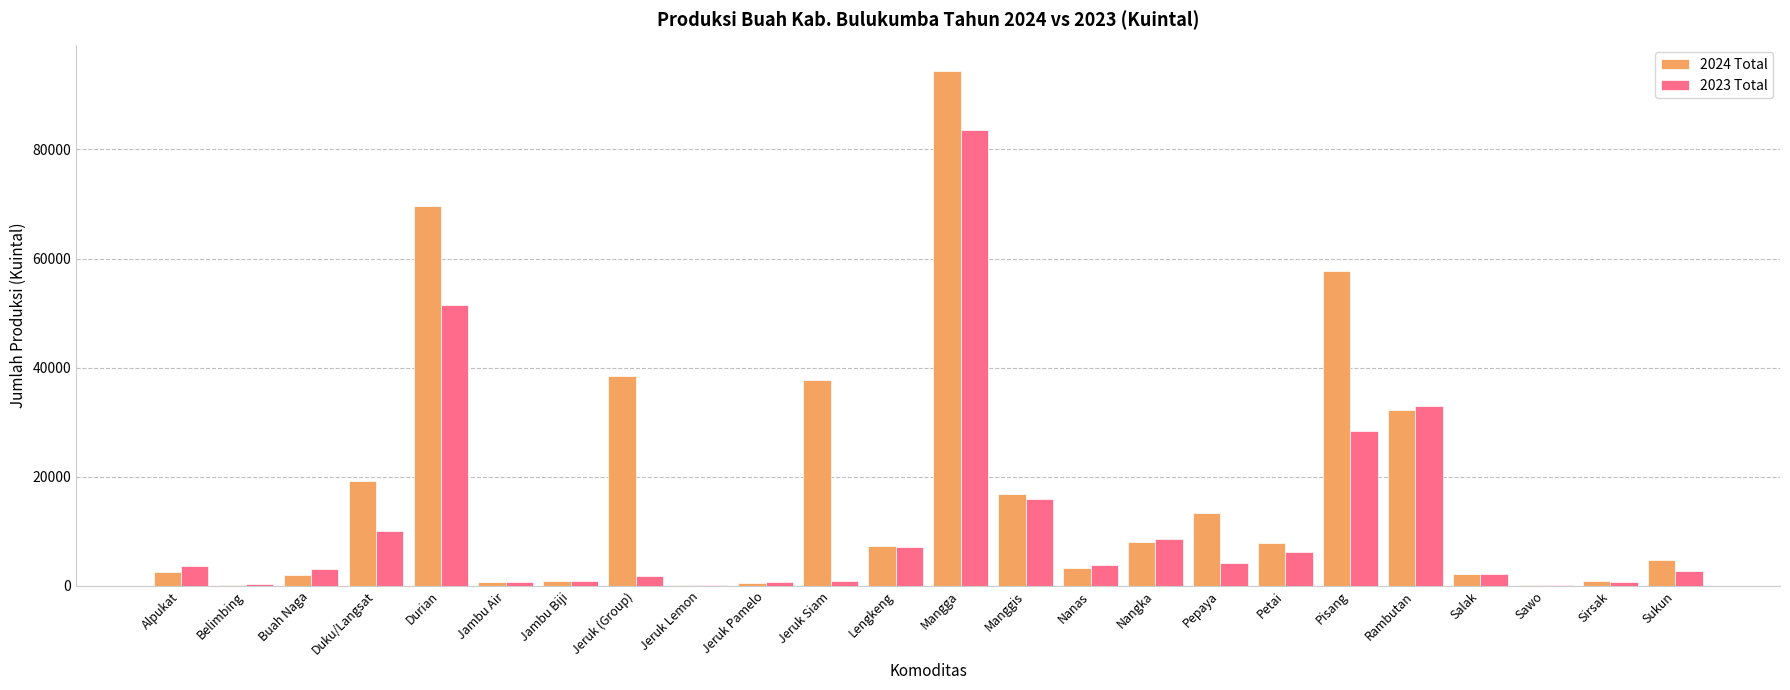

What is the maximum value shown in the chart?

94376.1